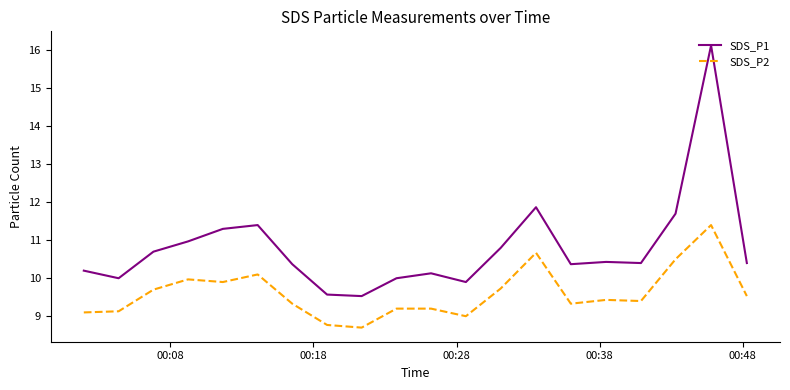

What is the average value of the SDS_P1 series?

10.8